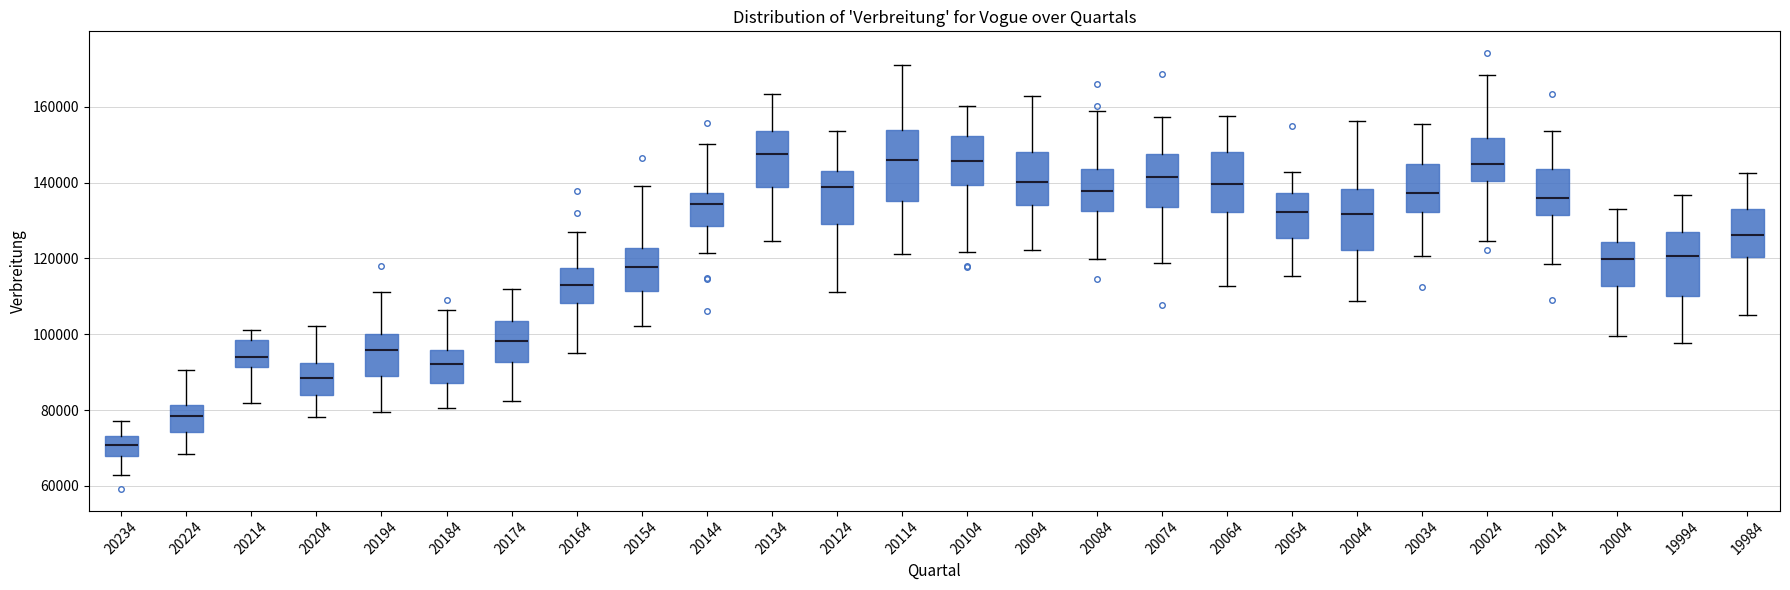

Reading left to right, read every box against the y-axis: the position of its median line, the range the box covers, and the ends of its whiskers. The values are not printed on the chart, so give them approximately, as read against the axis.

20234: median 70000, box 68000 to 74000, whiskers 62000 to 78000
20224: median 78000, box 74000 to 82000, whiskers 68000 to 90000
20214: median 94000, box 92000 to 98000, whiskers 82000 to 102000
20204: median 88000, box 84000 to 92000, whiskers 78000 to 102000
20194: median 96000, box 88000 to 100000, whiskers 80000 to 112000
20184: median 92000, box 88000 to 96000, whiskers 80000 to 106000
20174: median 98000, box 92000 to 104000, whiskers 82000 to 112000
20164: median 112000, box 108000 to 118000, whiskers 94000 to 126000
20154: median 118000, box 112000 to 122000, whiskers 102000 to 140000
20144: median 134000, box 128000 to 138000, whiskers 122000 to 150000
20134: median 148000, box 138000 to 154000, whiskers 124000 to 164000
20124: median 138000, box 130000 to 144000, whiskers 112000 to 154000
20114: median 146000, box 136000 to 154000, whiskers 122000 to 172000
20104: median 146000, box 140000 to 152000, whiskers 122000 to 160000
20094: median 140000, box 134000 to 148000, whiskers 122000 to 162000
20084: median 138000, box 132000 to 144000, whiskers 120000 to 158000
20074: median 142000, box 134000 to 148000, whiskers 118000 to 158000
20064: median 140000, box 132000 to 148000, whiskers 112000 to 158000
20054: median 132000, box 126000 to 138000, whiskers 116000 to 142000
20044: median 132000, box 122000 to 138000, whiskers 108000 to 156000
20034: median 138000, box 132000 to 146000, whiskers 120000 to 156000
20024: median 144000, box 140000 to 152000, whiskers 124000 to 168000
20014: median 136000, box 132000 to 144000, whiskers 118000 to 154000
20004: median 120000, box 112000 to 124000, whiskers 100000 to 134000
19994: median 120000, box 110000 to 126000, whiskers 98000 to 136000
19984: median 126000, box 120000 to 134000, whiskers 106000 to 142000